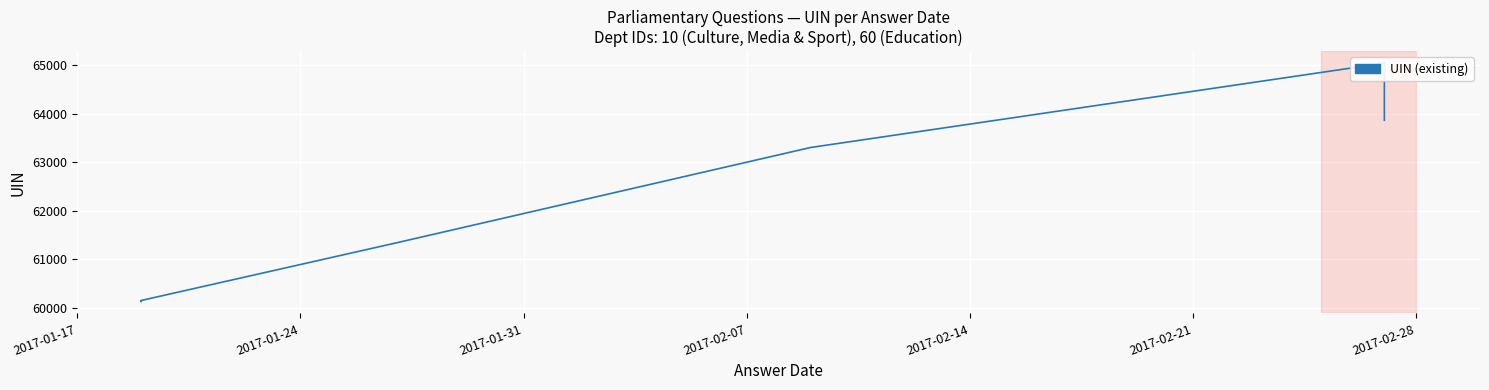

How many points are higher than both their immediate neighbors (excluding endpoints)?

1